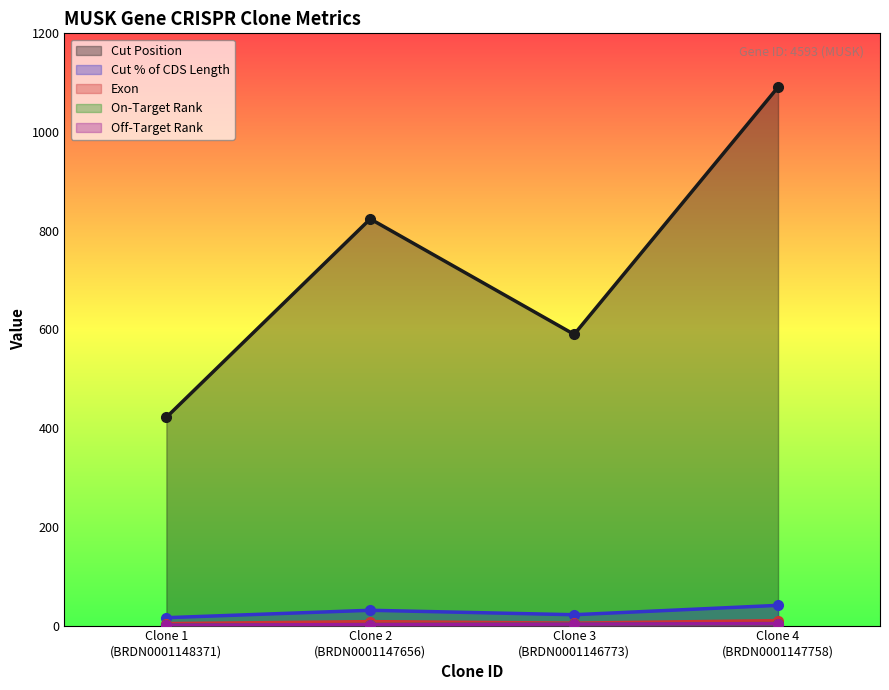

At which label does Exon first exceed 8?

Clone 4
(BRDN0001147758)